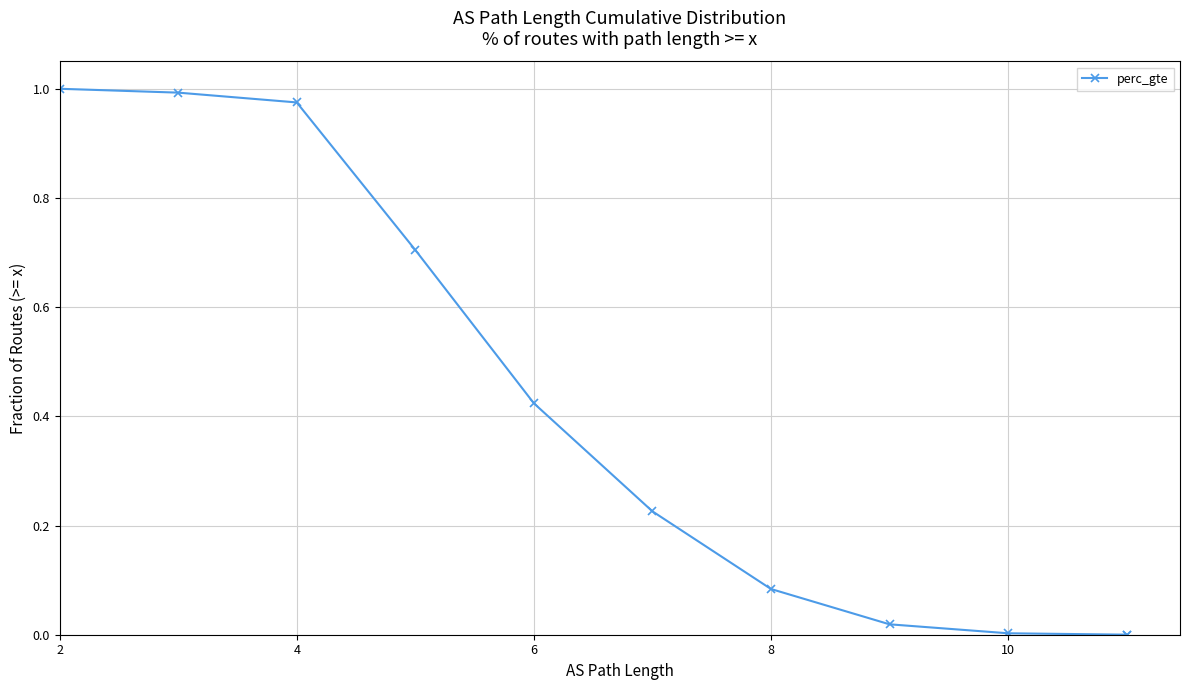

How many lines are shown in the chart?

1